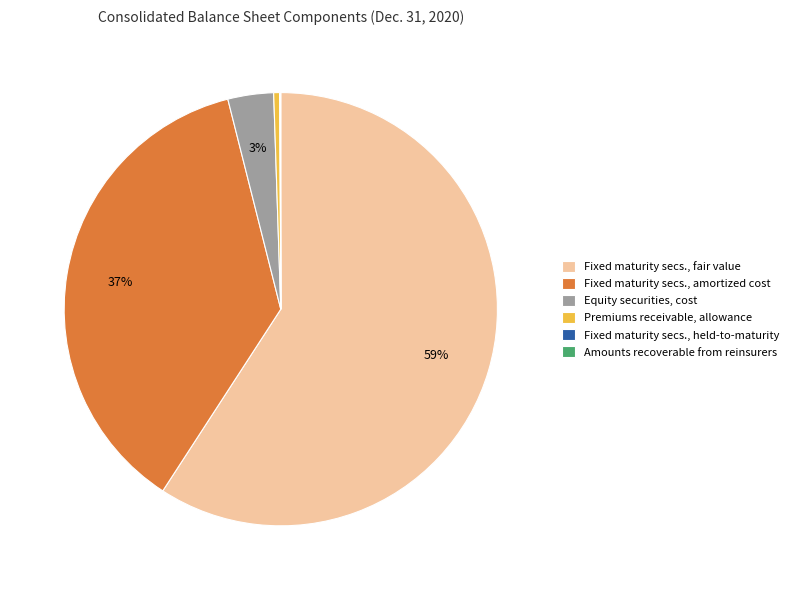

The Premiums receivable, allowance slice represents 14% of the pie. True or false?

False